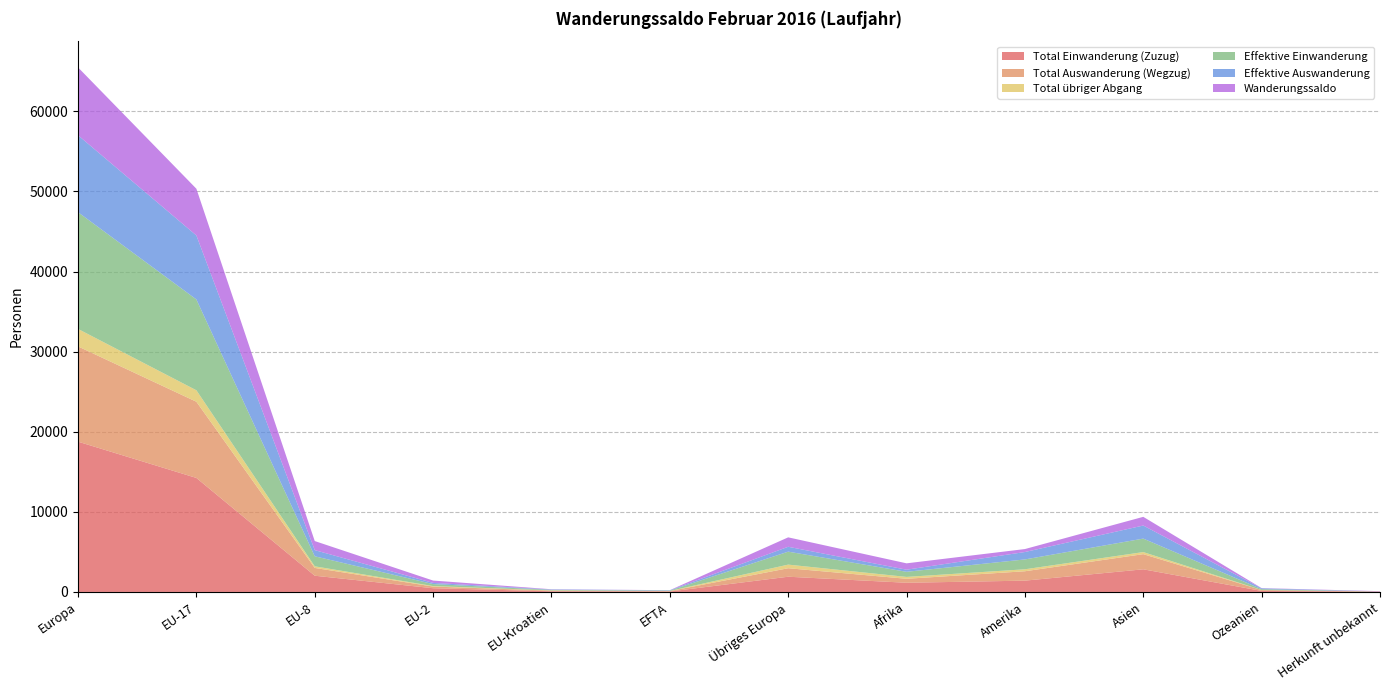

Reading right to left, transcribe all the data shown in this chart.

Total Einwanderung (Zuzug): Herkunft unbekannt=41	Ozeanien=127	Asien=2827	Amerika=1411	Afrika=1148	Übriges Europa=1901	EFTA=56	EU-Kroatien=84	EU-2=464	EU-8=2025	EU-17=14235	Europa=18765
Total Auswanderung (Wegzug): Herkunft unbekannt=4	Ozeanien=108	Asien=1892	Amerika=1172	Afrika=495	Übriges Europa=1060	EFTA=56	EU-Kroatien=79	EU-2=209	EU-8=974	EU-17=9515	Europa=11893
Total übriger Abgang: Herkunft unbekannt=3	Ozeanien=5	Asien=258	Amerika=247	Afrika=234	Übriges Europa=452	EFTA=9	EU-Kroatien=28	EU-2=61	EU-8=202	EU-17=1429	Europa=2181
Effektive Einwanderung: Herkunft unbekannt=12	Ozeanien=107	Asien=1685	Amerika=1230	Afrika=640	Übriges Europa=1618	EFTA=46	EU-Kroatien=68	EU-2=249	EU-8=1253	EU-17=11343	Europa=14577
Effektive Auswanderung: Herkunft unbekannt=1	Ozeanien=103	Asien=1631	Amerika=925	Afrika=261	Übriges Europa=608	EFTA=47	EU-Kroatien=51	EU-2=146	EU-8=767	EU-17=7987	Europa=9606
Wanderungssaldo: Herkunft unbekannt=37	Ozeanien=29	Asien=1085	Amerika=371	Afrika=795	Übriges Europa=1178	EFTA=6	EU-Kroatien=26	EU-2=293	EU-8=1133	EU-17=5835	Europa=8471